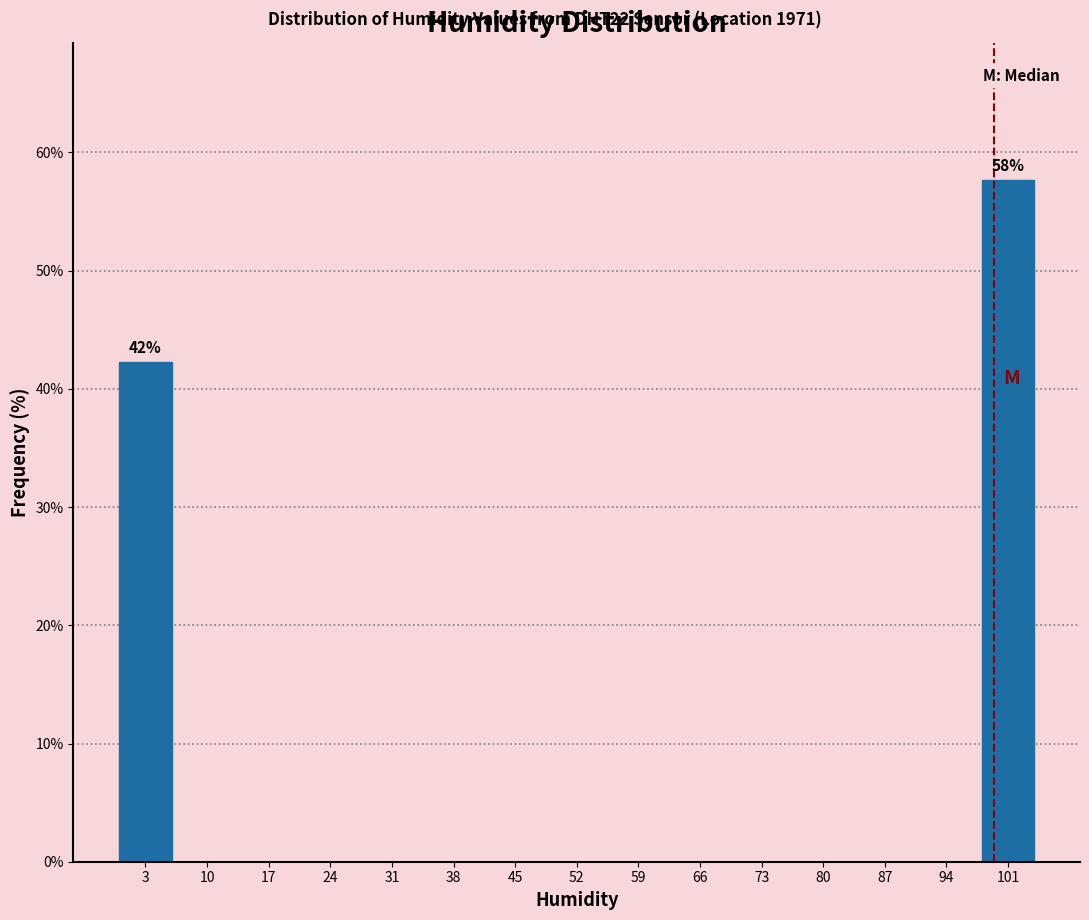

Which range on the x-axis has the tallest bar?

98 to 105